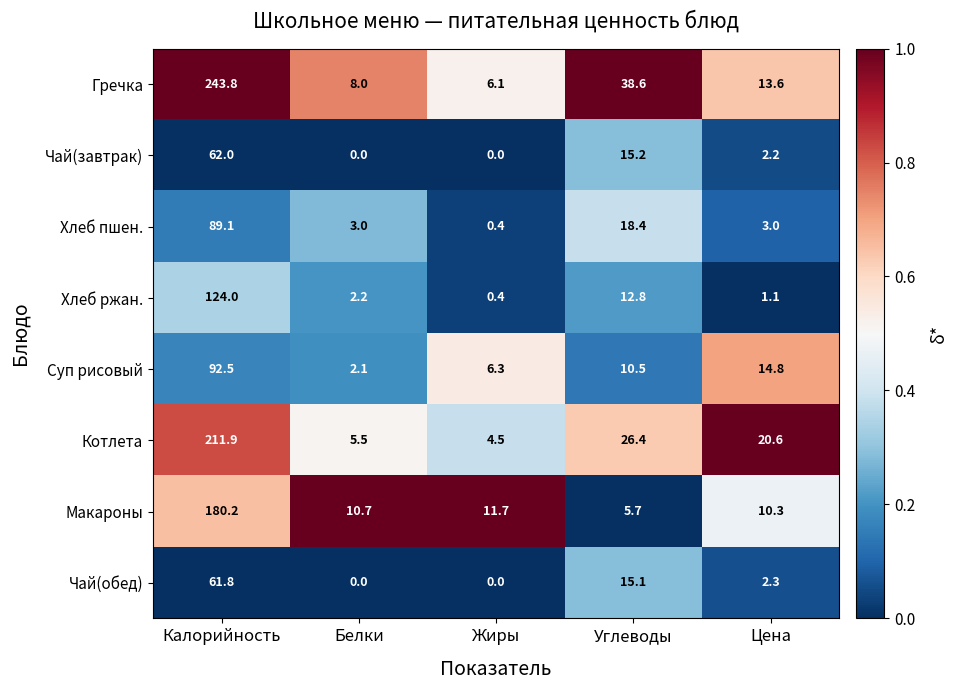

Between Белки and Жиры, which series saw the biggest shift?

Суп рисовый